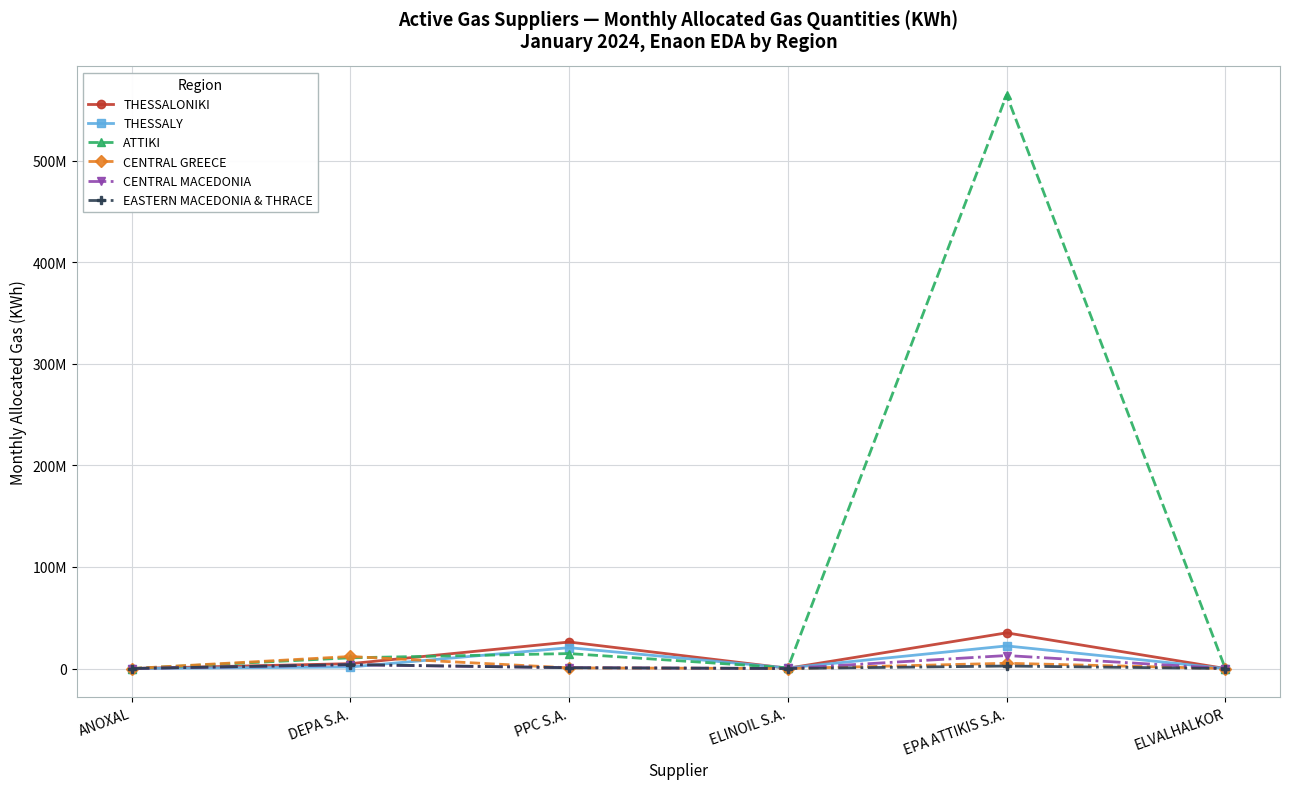

True or false: CENTRAL MACEDONIA and THESSALY intersect in this chart.

True